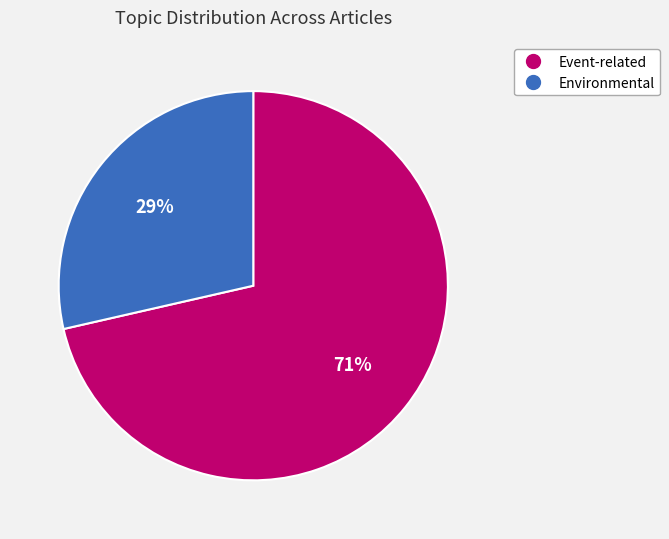

To the nearest percent, what is the average slice percentage?

50%